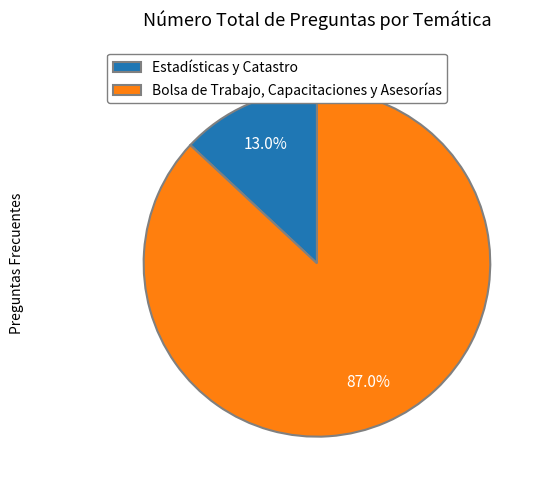

Which slice is the largest?

Bolsa de Trabajo, Capacitaciones y Asesorías